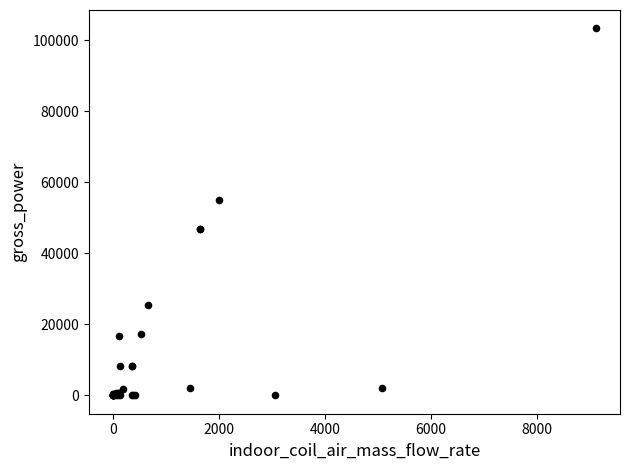

What Y value in the scatter plot is closest to 51676?

55050